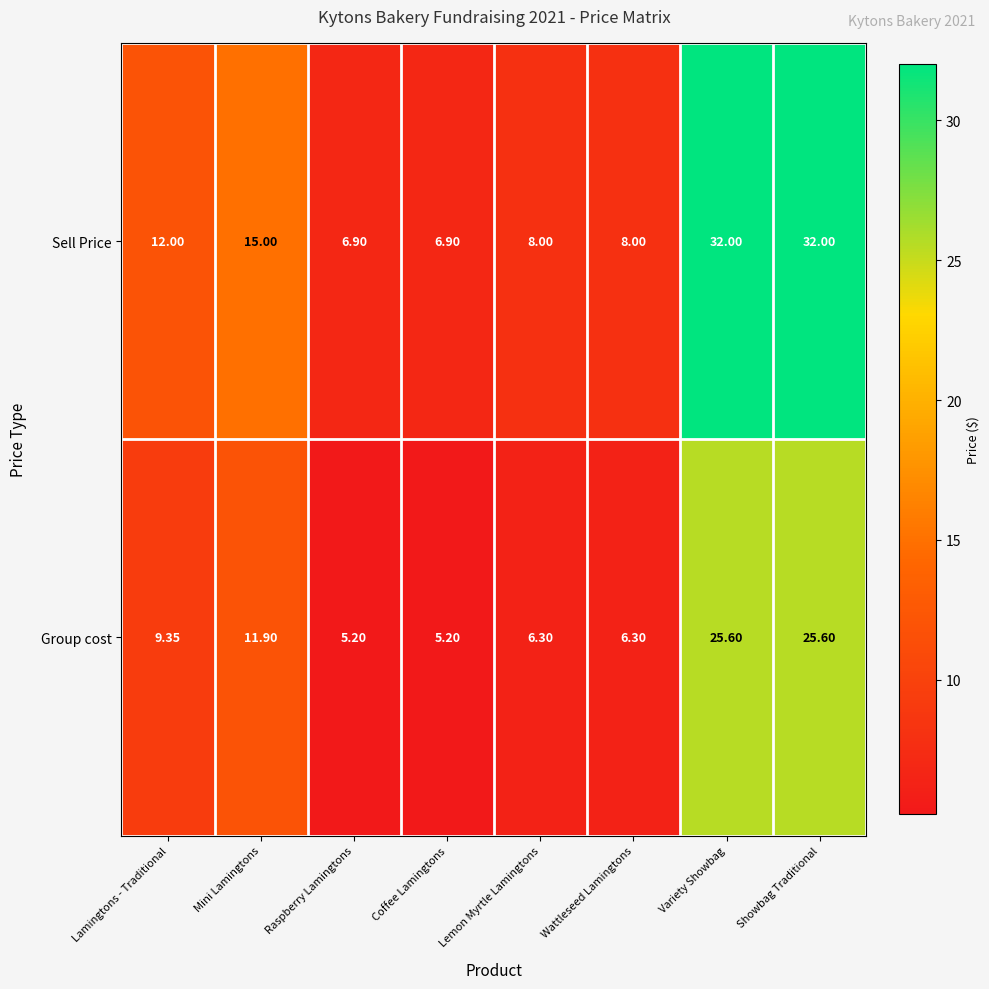

What is the greatest value displayed?

32.0